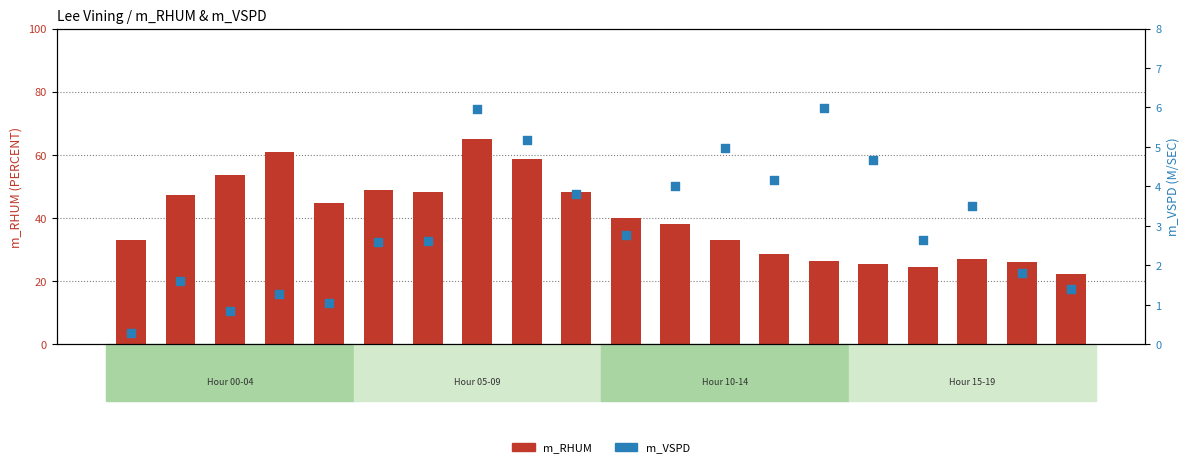

At which category is the sum across all series the highest?

07:00